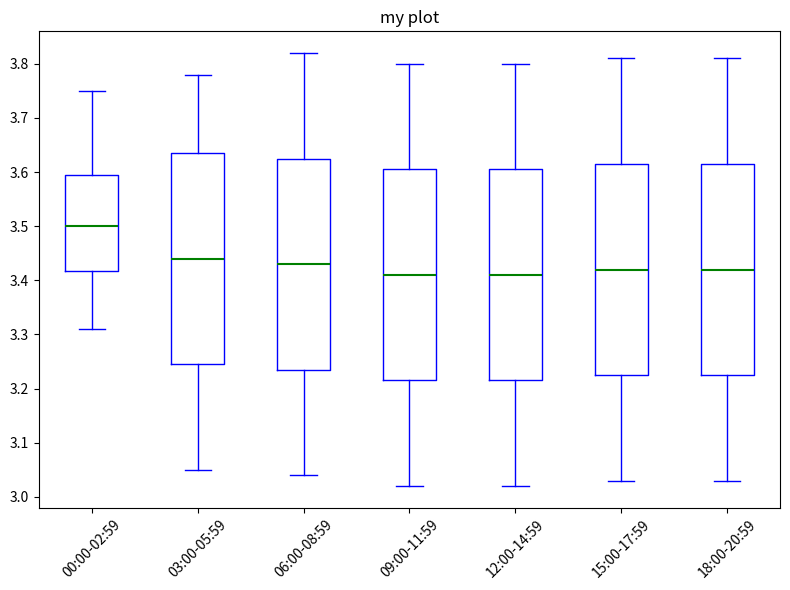

Which box has the highest median line?

00:00-02:59